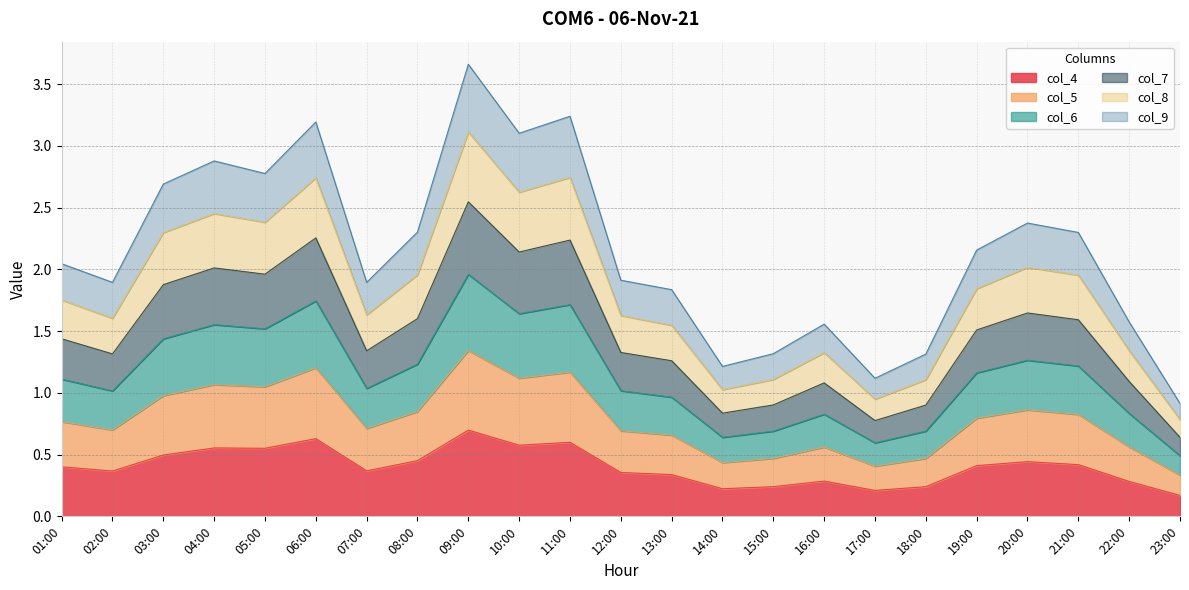

What is the spread (max minus min) of values at 22:00?

1.3